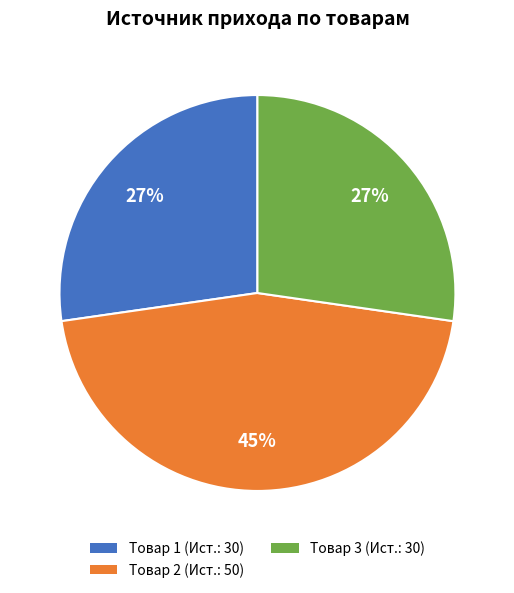

Is there any slice that represents more than half of the pie?

No